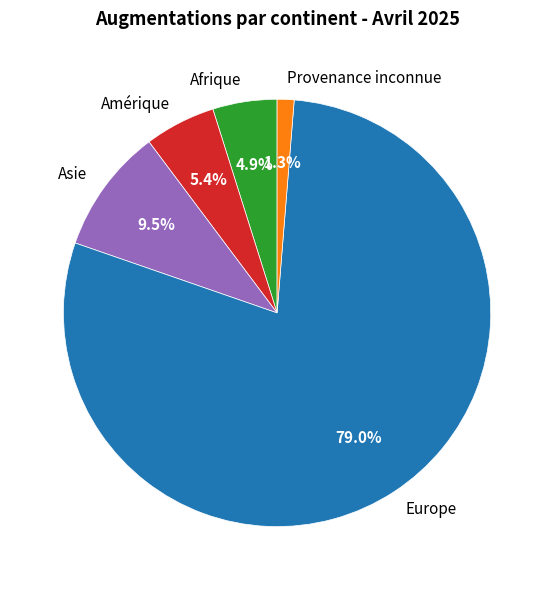

What portion of the pie excludes Afrique?

95.1%